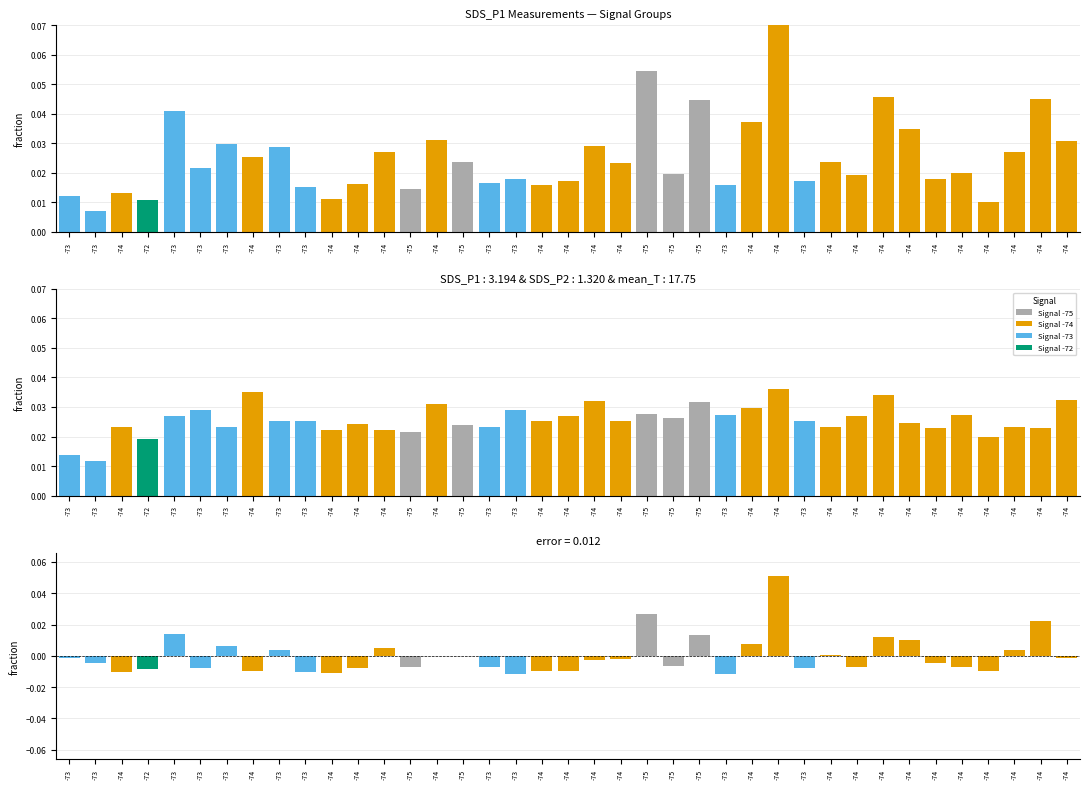

How many bars are there in each group?

3